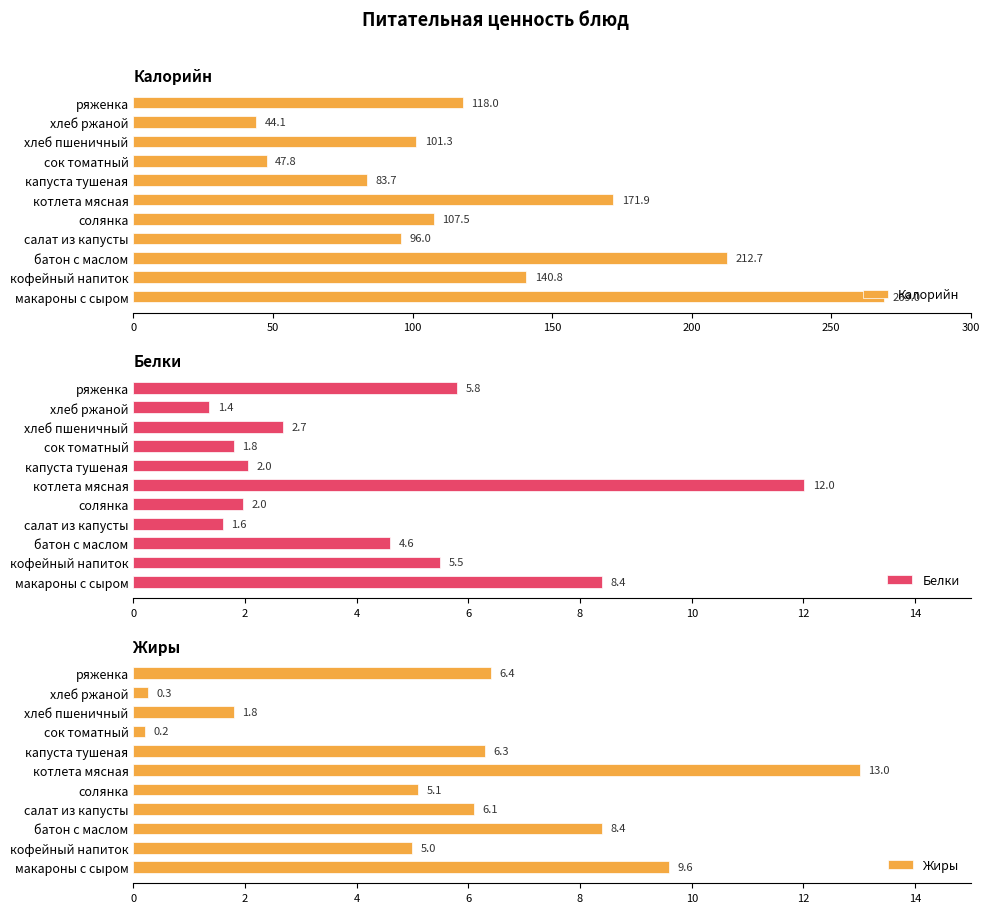

What is the sum of all Жиры values?

62.2